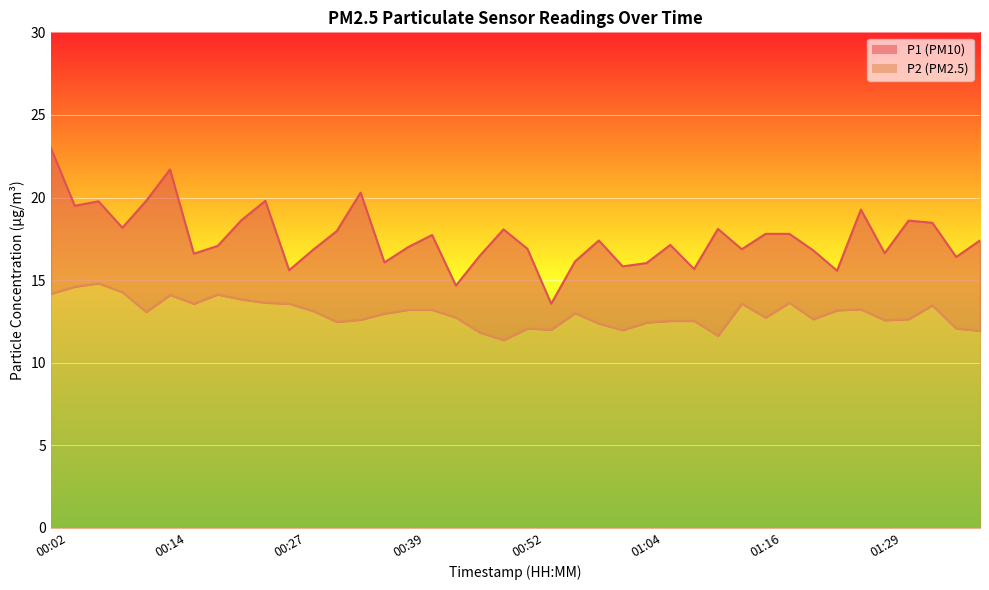

What is the spread (max minus min) of values at 01:31?

6.0